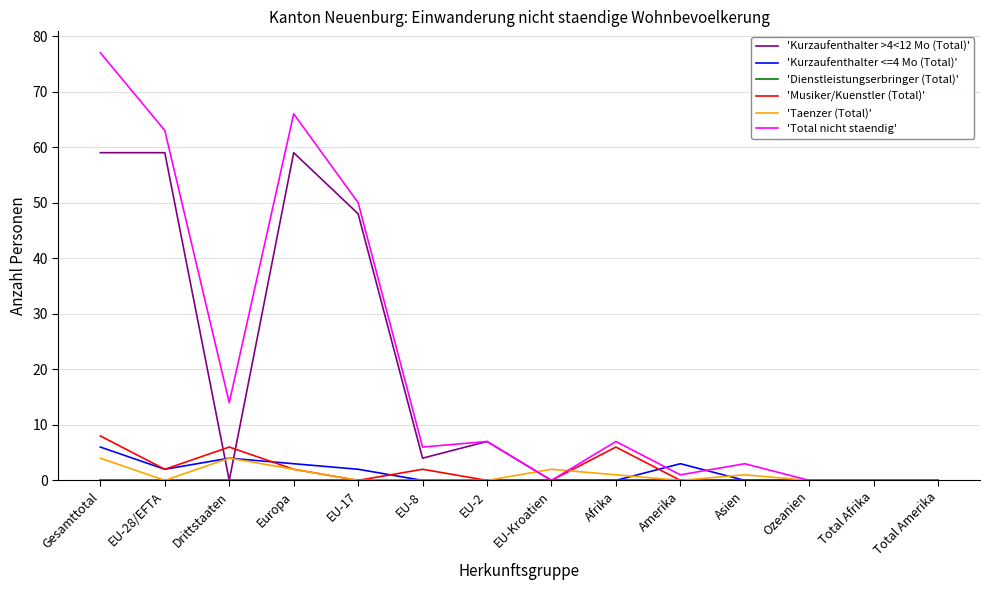

Is this an area chart (filled region under the line)?

No